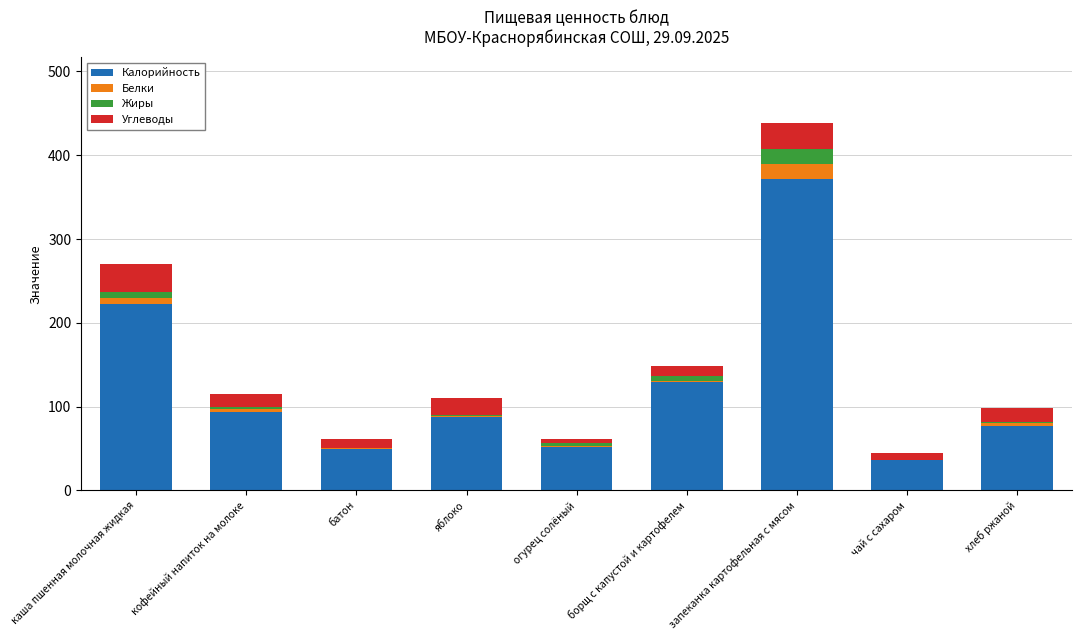

The Калорийность series shows 67 at батон. True or false?

False